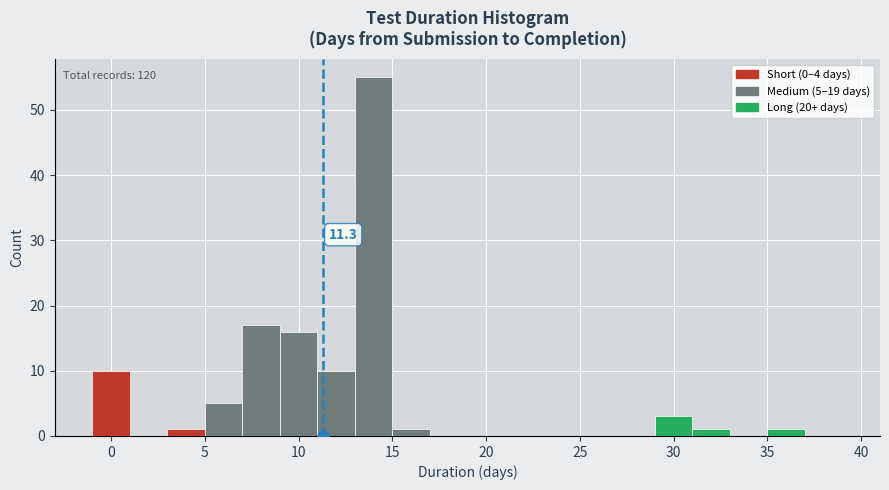

Over which range of the x-axis is the bar tallest?

13 to 15